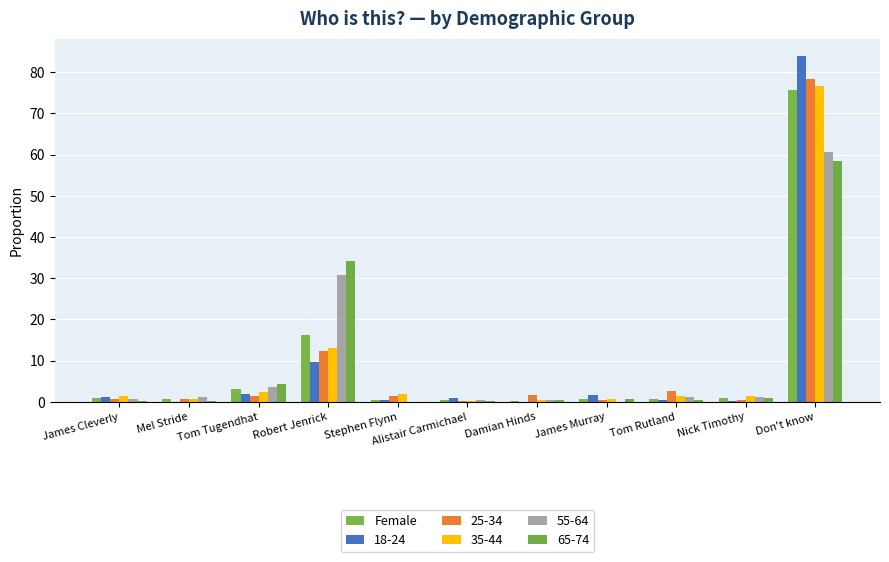

Reading right to left, extract all data points from this chart.

Don't know=75.6	Nick Timothy=0.9	Tom Rutland=0.7	James Murray=0.8	Damian Hinds=0.2	Alistair Carmichael=0.4	Stephen Flynn=0.5	Robert Jenrick=16.1	Tom Tugendhat=3.2	Mel Stride=0.7	James Cleverly=1.0